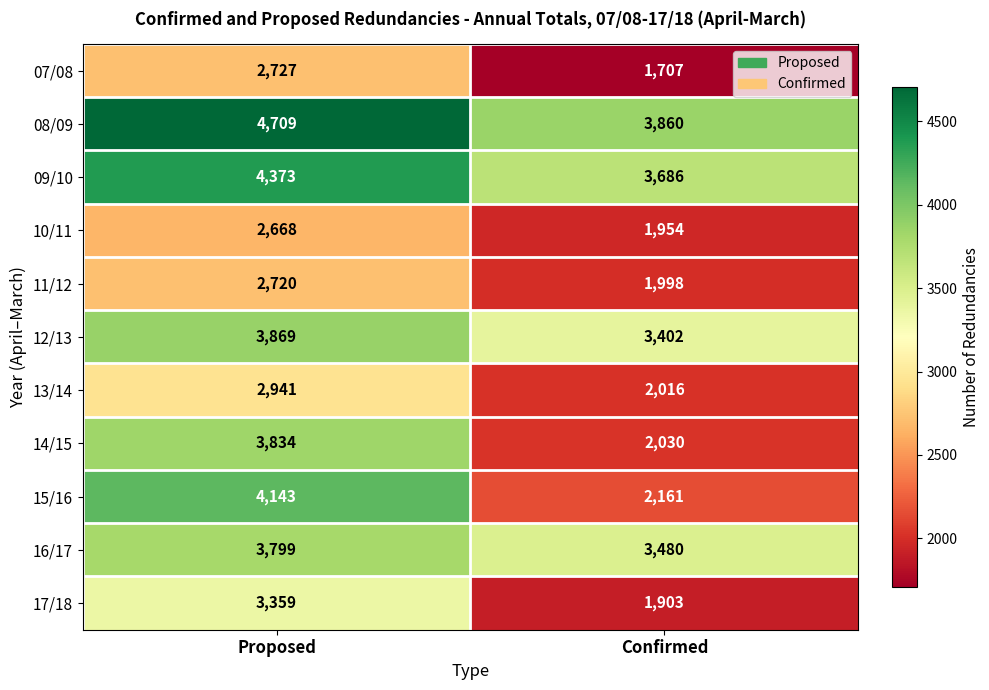

How many series are shown in this chart?

11